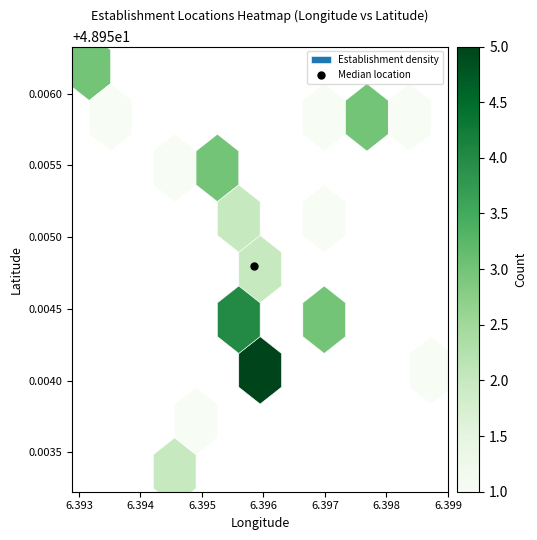

Rank the series by their average value, from highest to lowest.

latitude, longitude